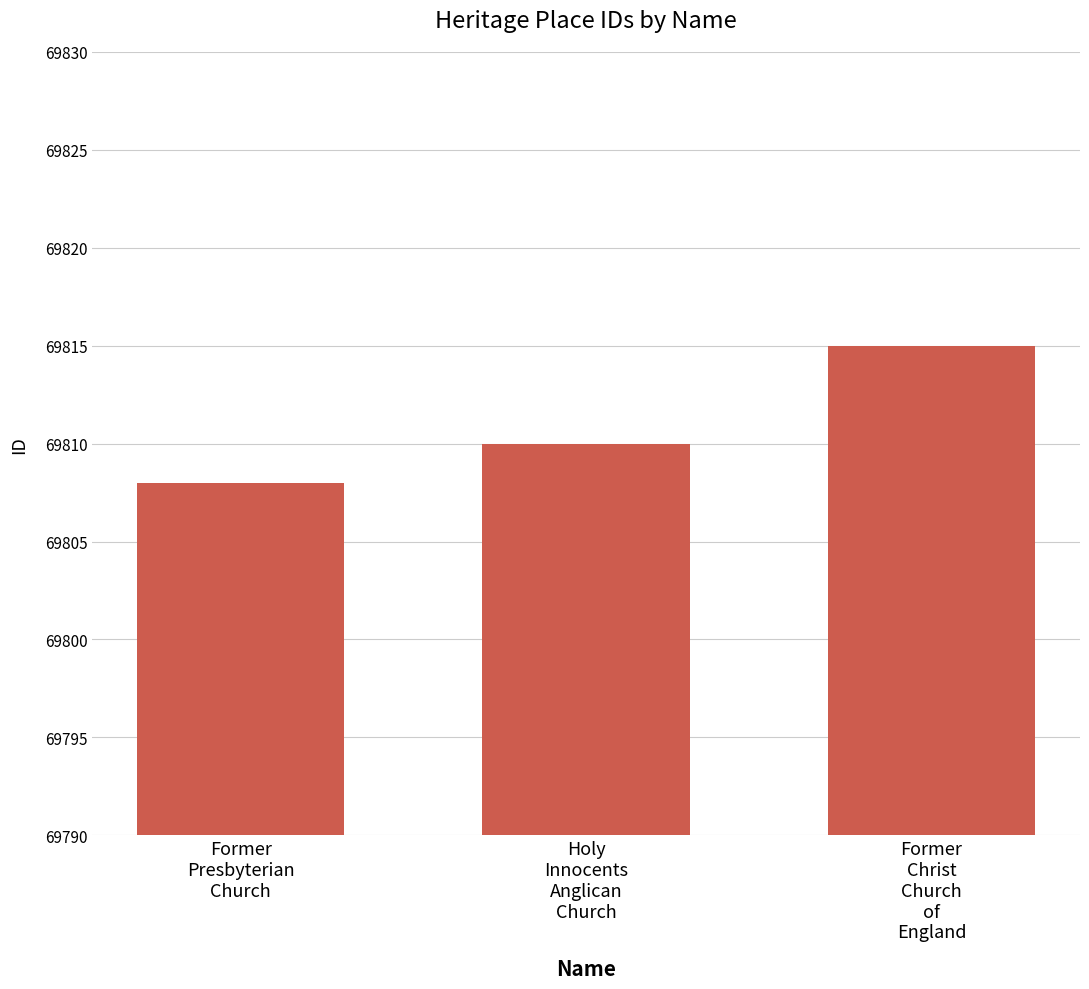

What is the difference between the values at Former
Presbyterian
Church and Holy
Innocents
Anglican
Church?

2